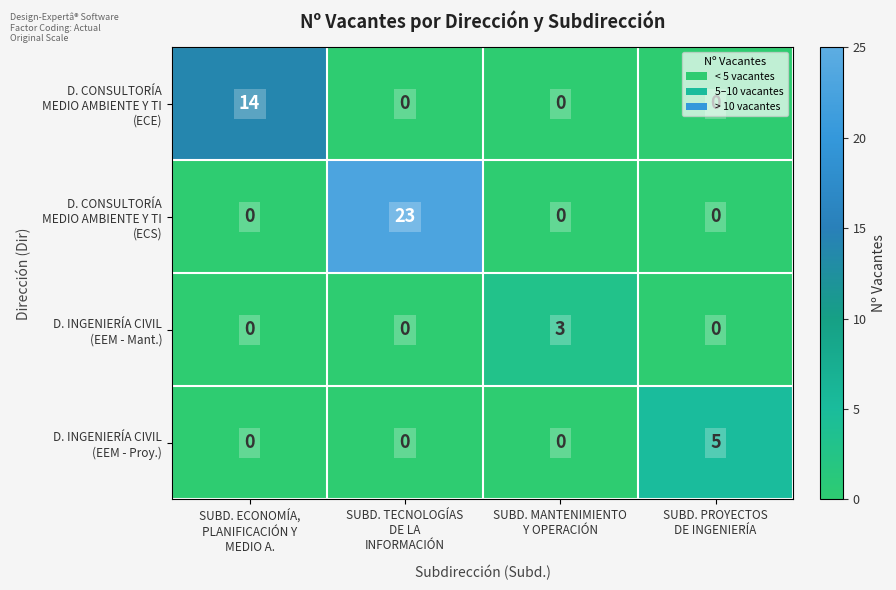

At which category is the sum across all series the highest?

SUBD. TECNOLOGÍAS
DE LA
INFORMACIÓN